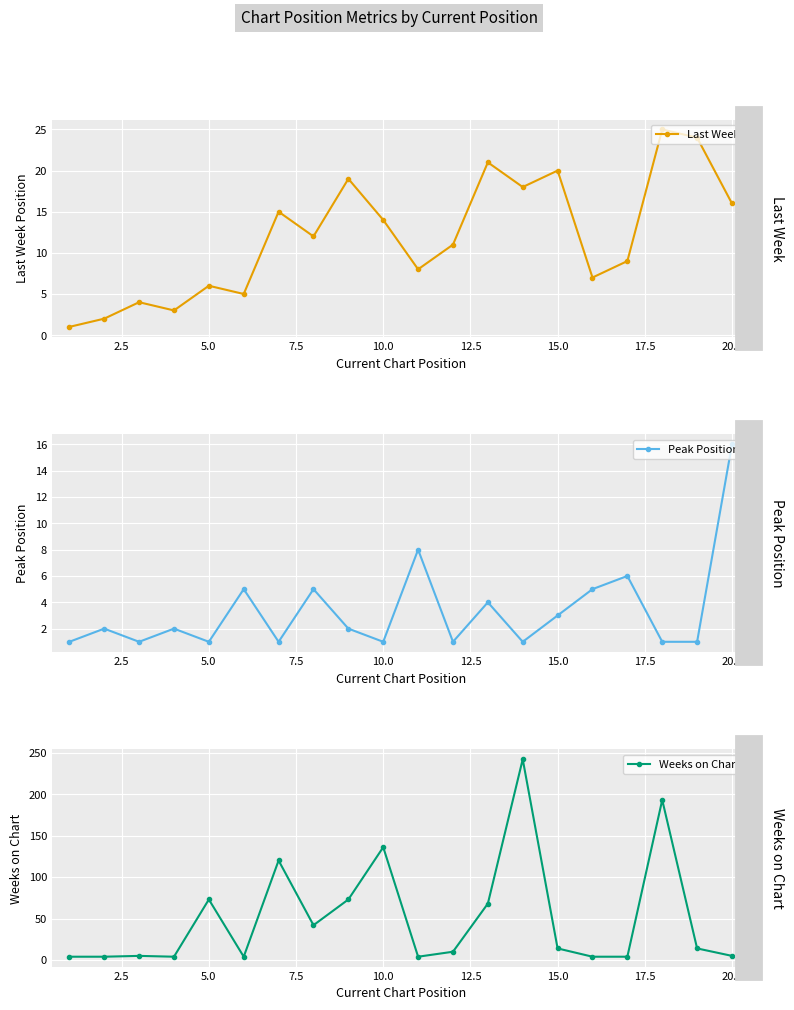

What is the sum of all Peak Position values?

67